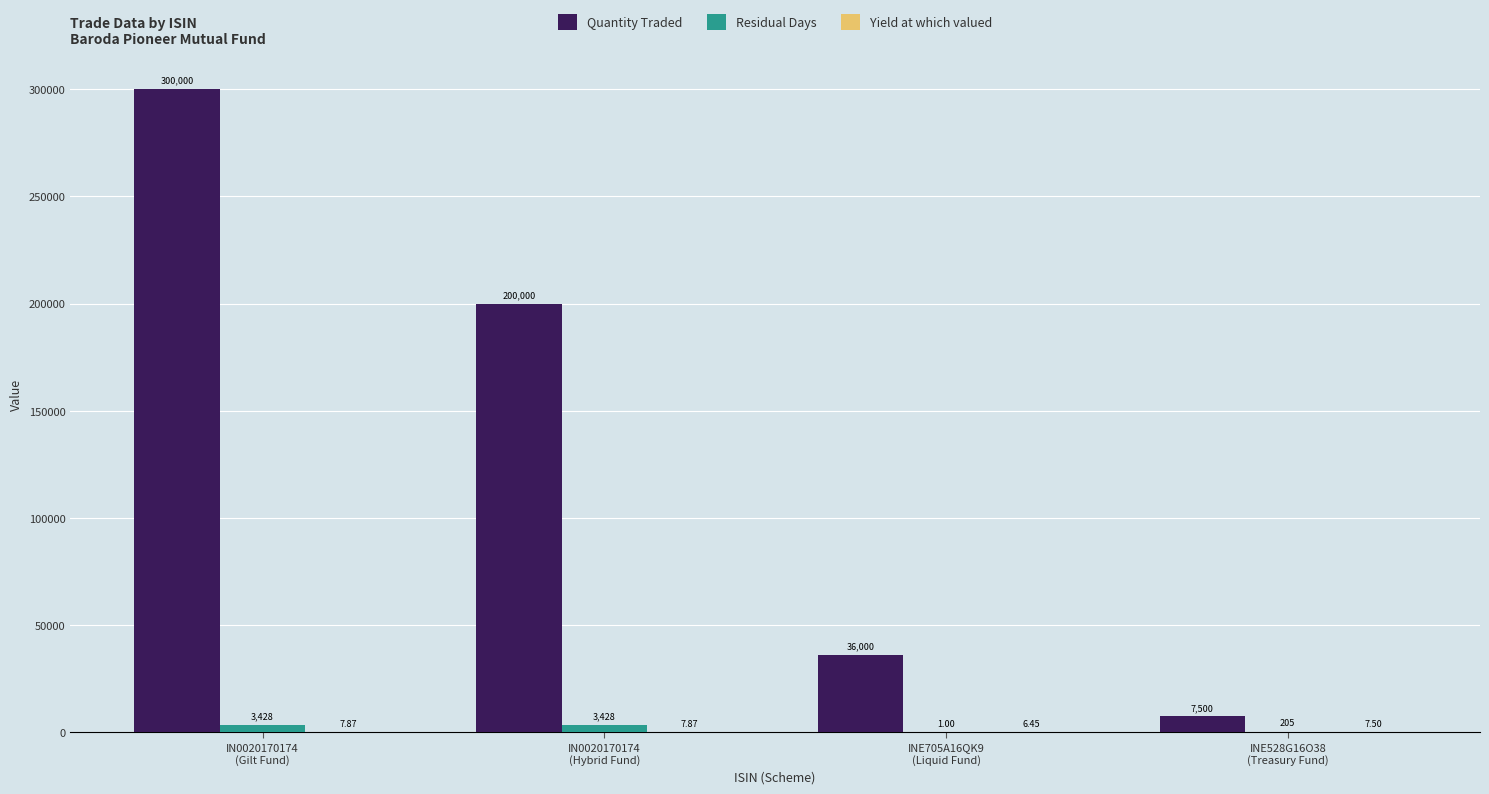

Which series has the largest total across all categories?

Quantity Traded